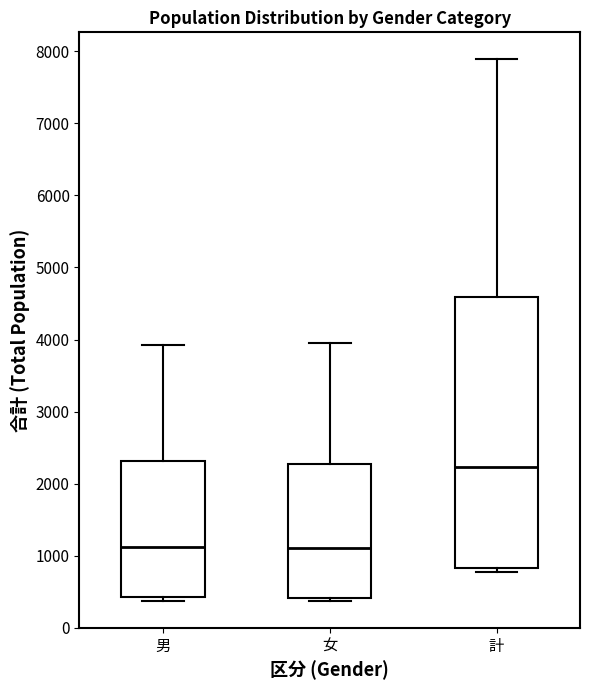

Which box has the highest median line?

計